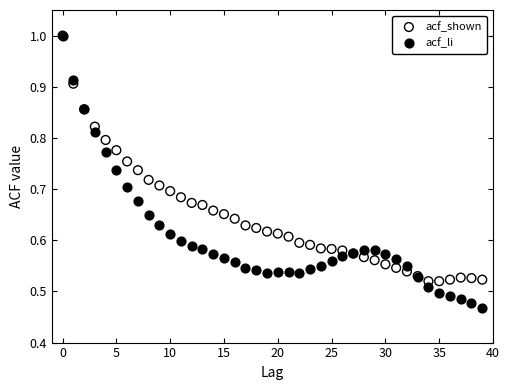

What are all the series names shown in the legend?

acf_shown, acf_li